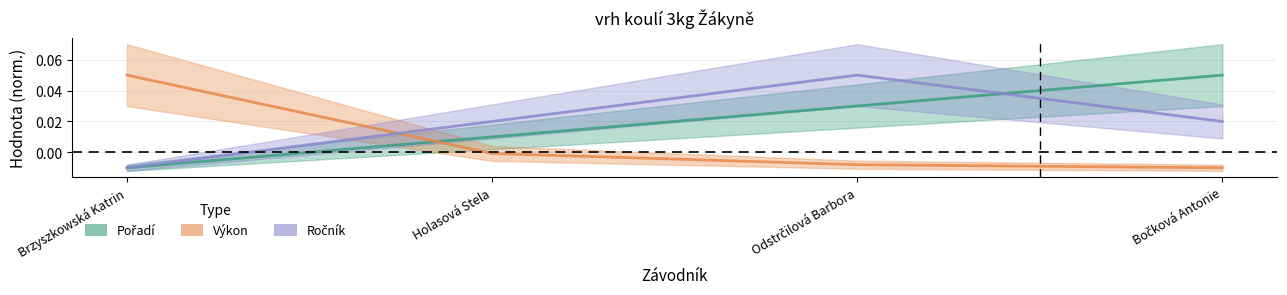

At which category is the sum across all series the highest?

Odstrčilová Barbora